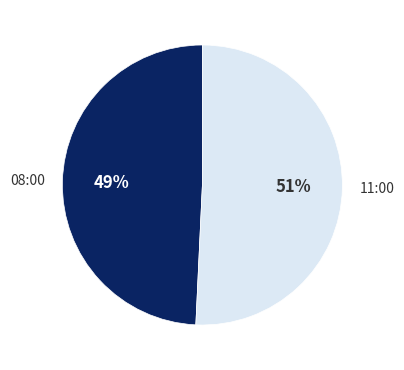

To the nearest percent, what is the average slice percentage?

50%